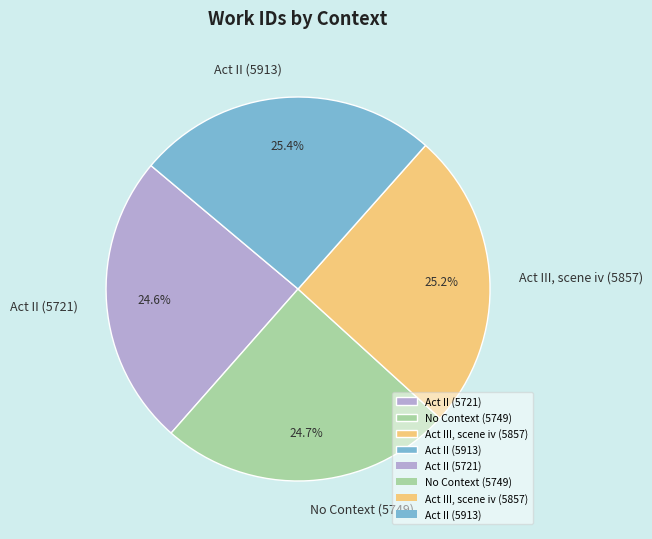

Approximately how many times larger is the value at Act II (5913) compared to Act II (5721)?

1.0